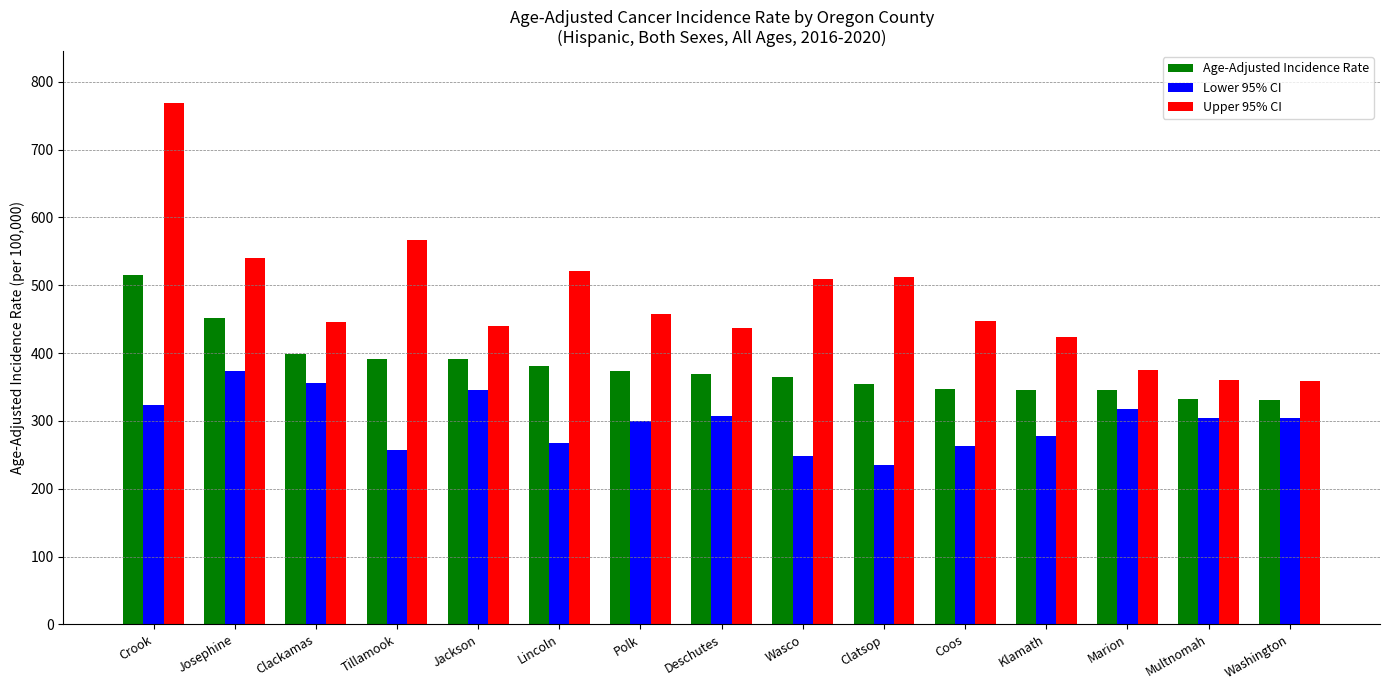

The value of Upper 95% CI at Lincoln is 520.8. True or false?

True